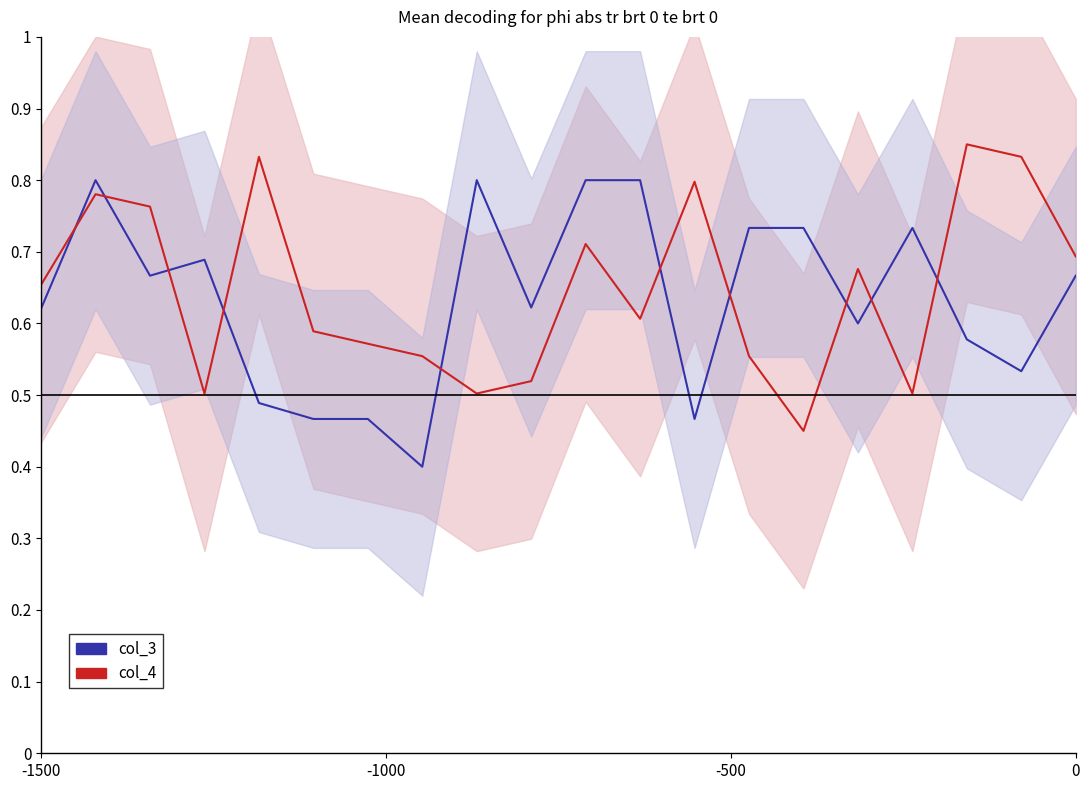

True or false: col_3 has a value of 0.5 at 13.

False